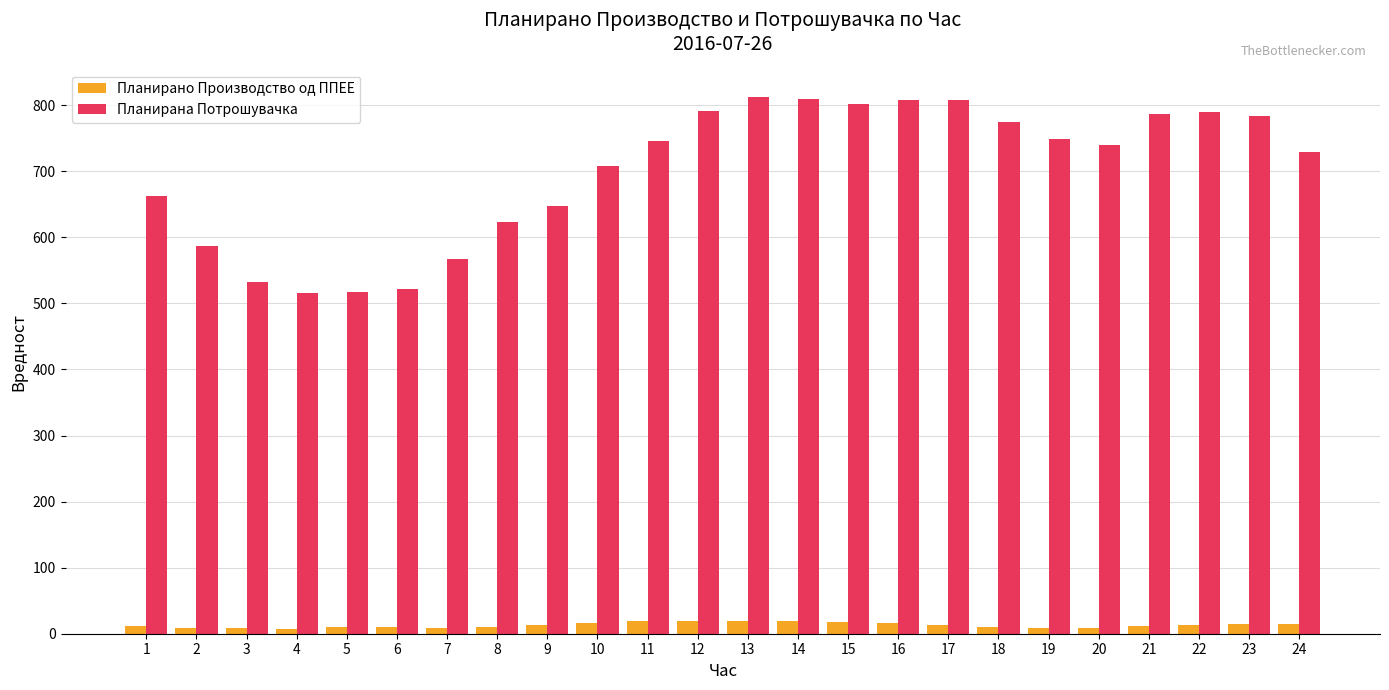

How many bars are there in total?

48